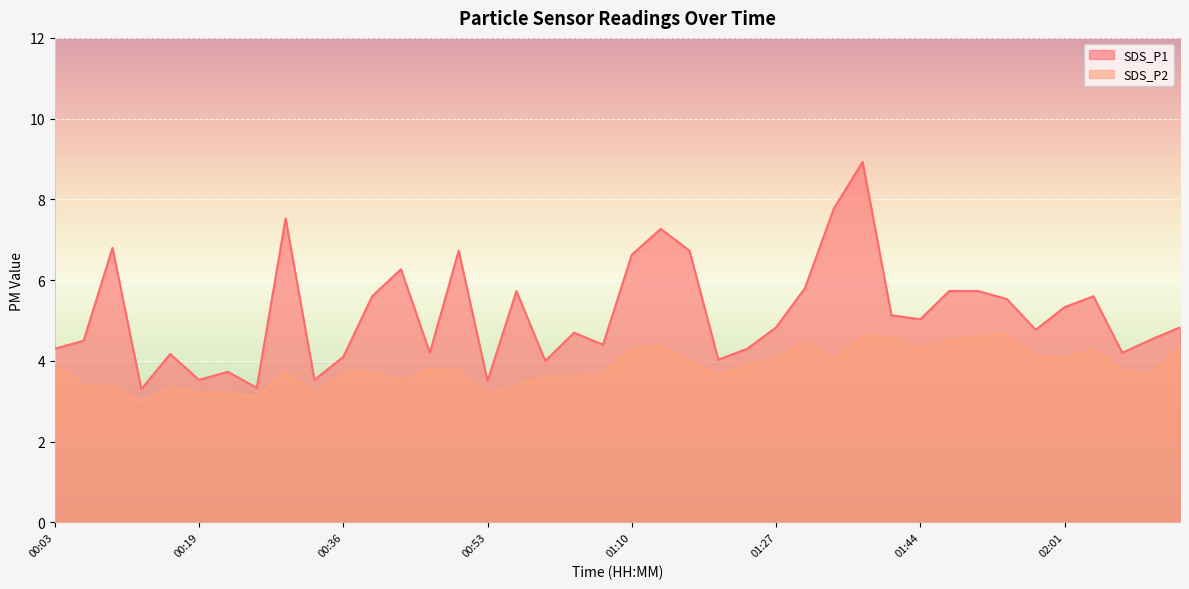

What is the difference between the second highest and second lowest values in the SDS_P2 series?

1.5